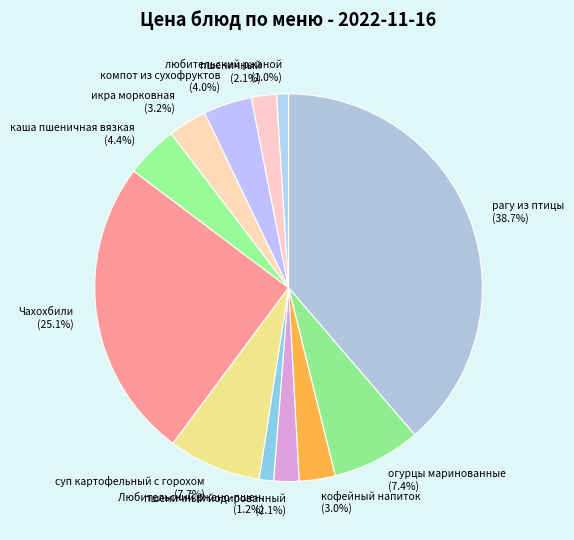

What percentage do кофейный напиток and икра морковная together represent?

6.2%